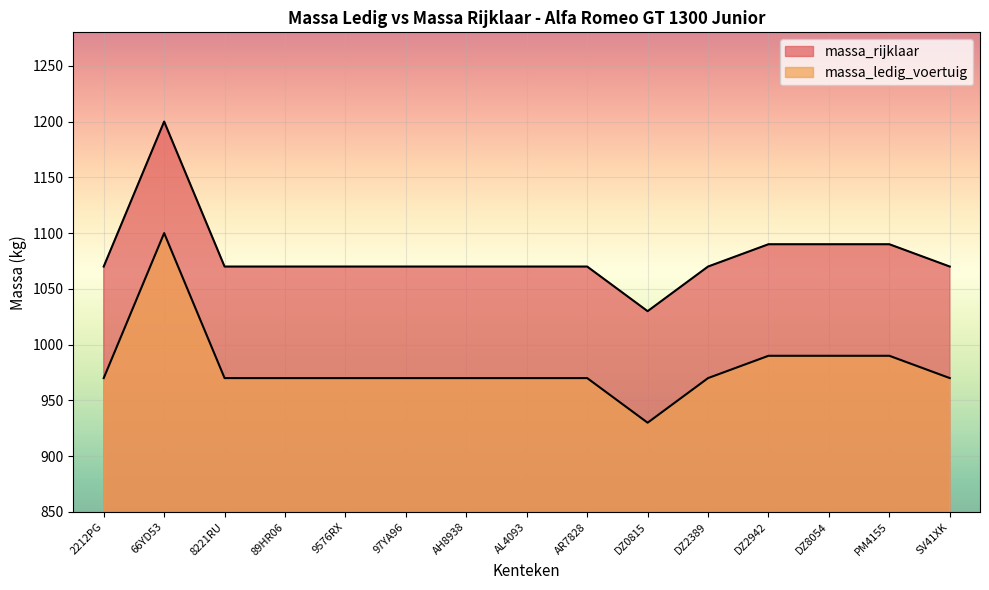

True or false: massa_rijklaar and massa_ledig_voertuig intersect in this chart.

False